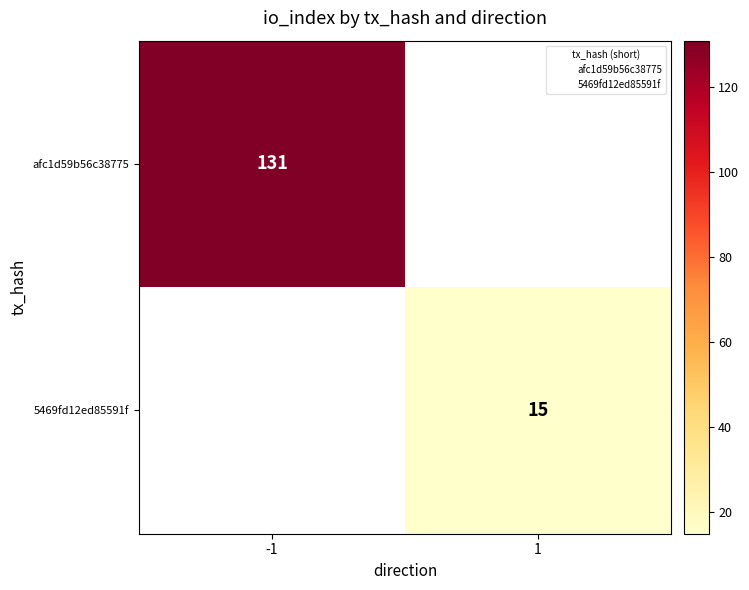

Rank the series by their average value, from highest to lowest.

afc1d59b56c38775, 5469fd12ed85591f